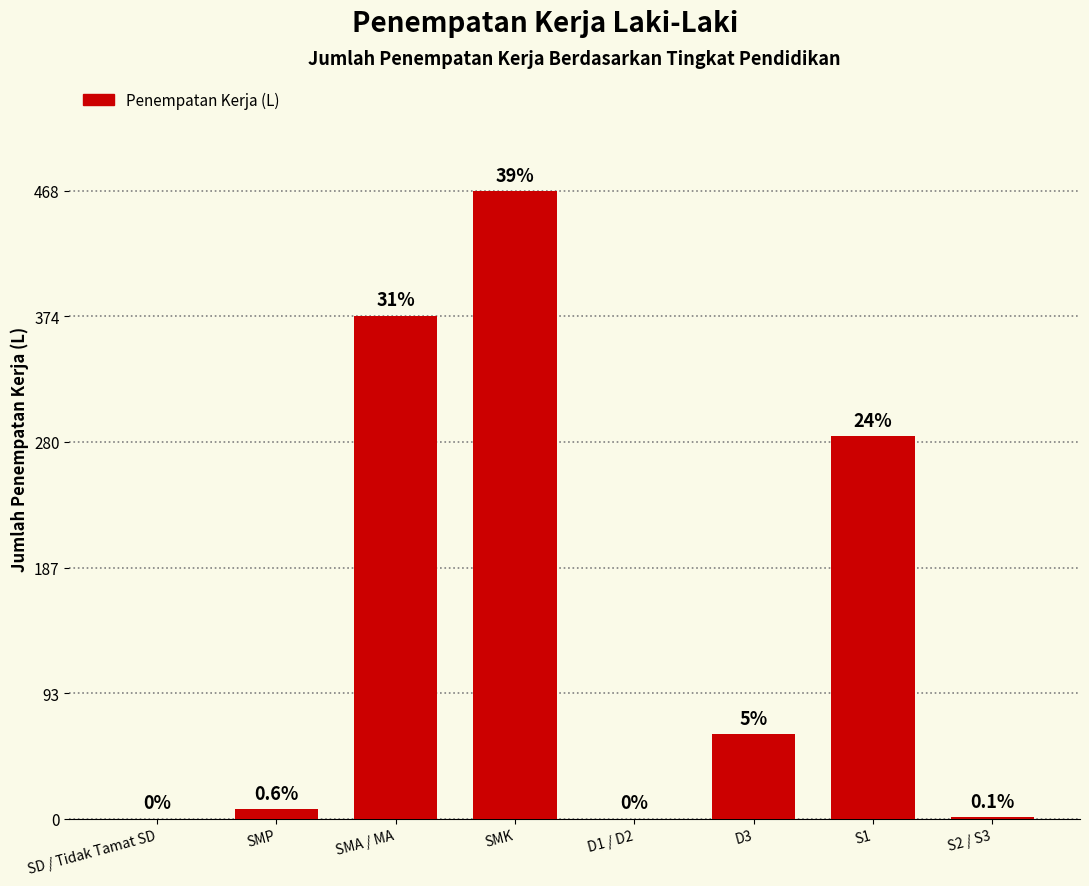

Reading left to right, transcribe all the data shown in this chart.

0	7	375	468	0	63	285	1